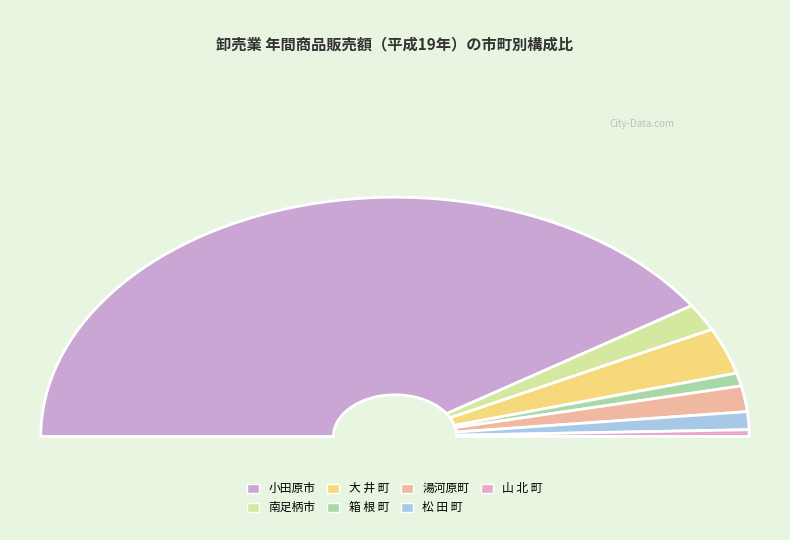

Count the number of slices in the pie.

7